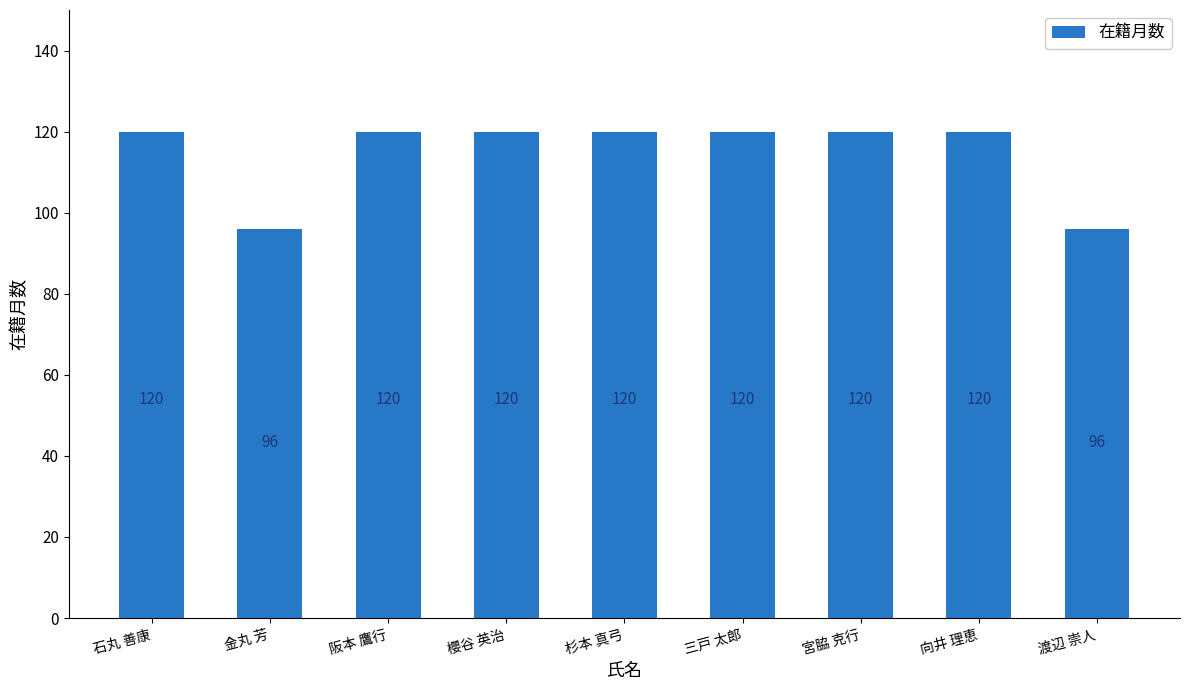

What is the smallest value displayed?

96